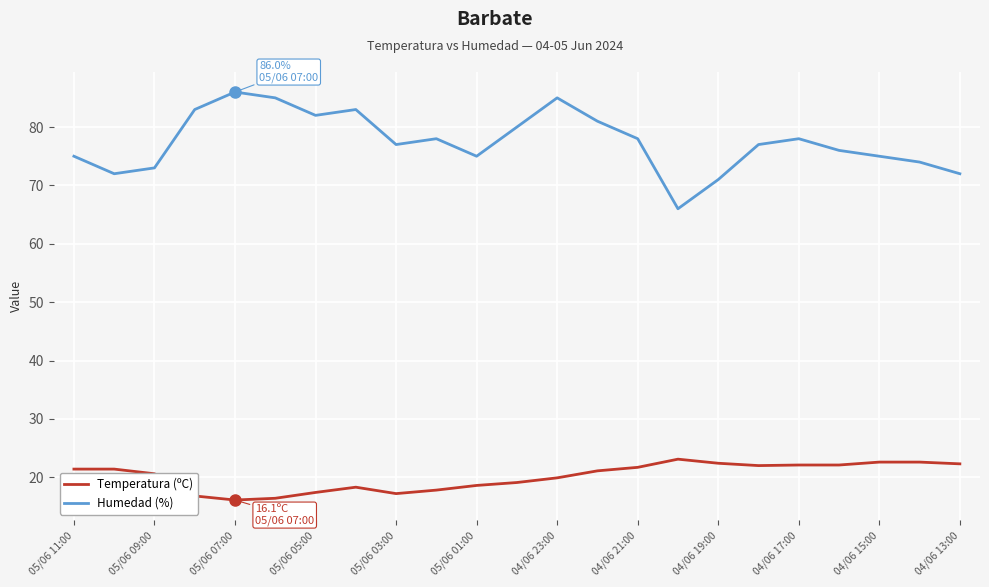

True or false: Humedad (%) and Temperatura (ºC) cross at least once.

False